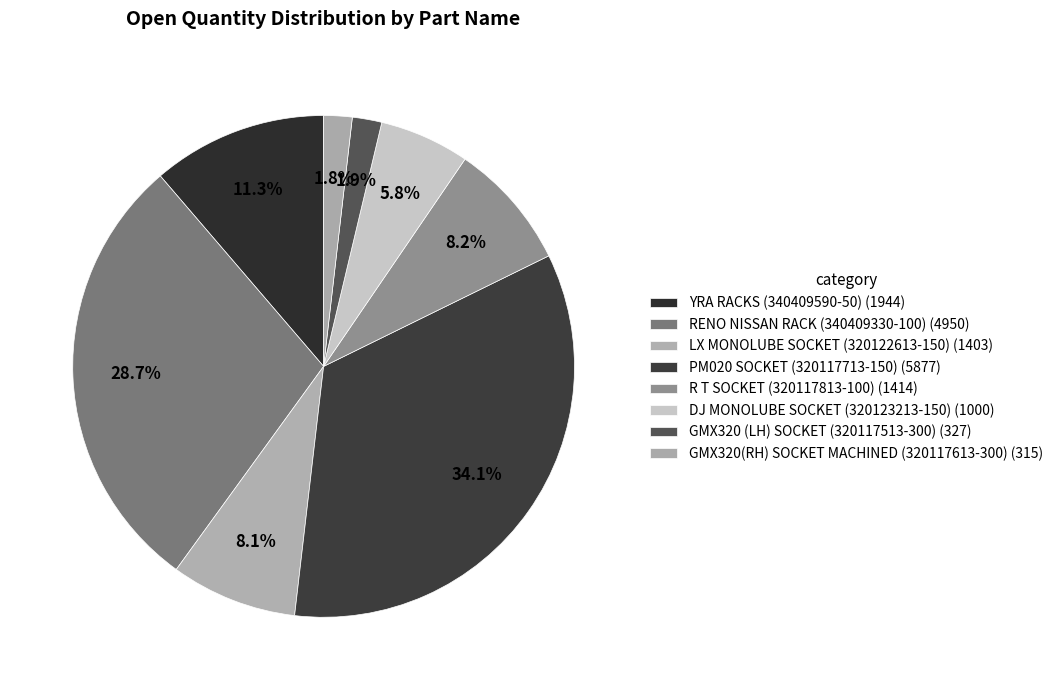

Is YRA RACKS (340409590-50) the majority of the pie?

No